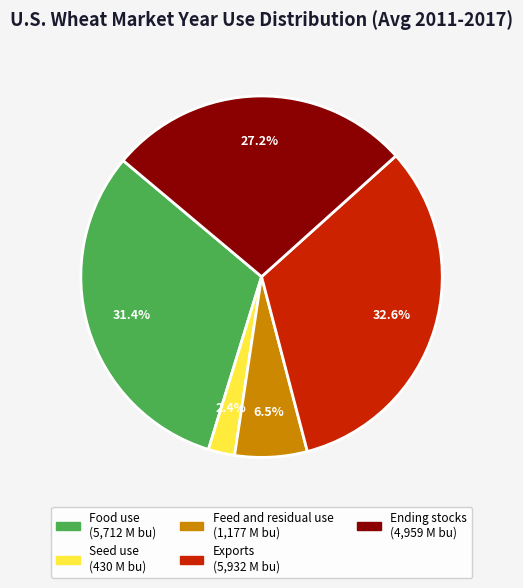

Is there any slice that represents more than half of the pie?

No